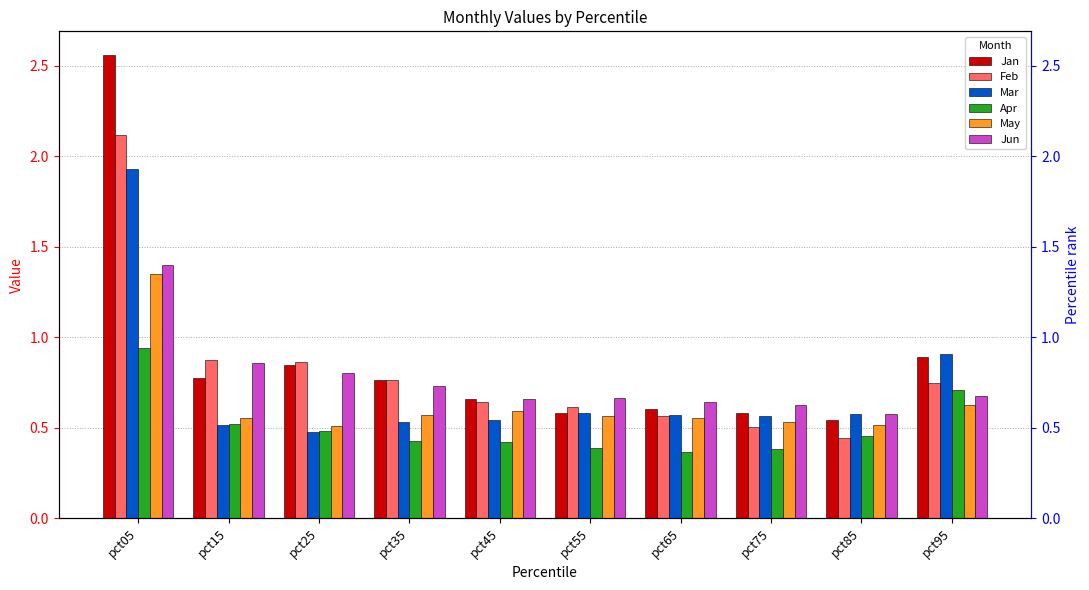

How many groups of bars are there?

10